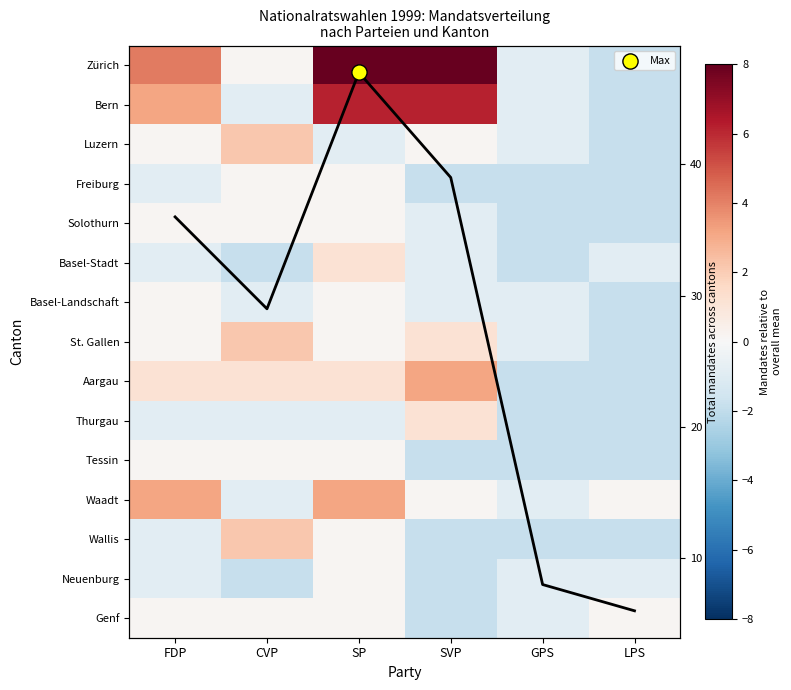

At how many categories does at least one series exceed 9?

1